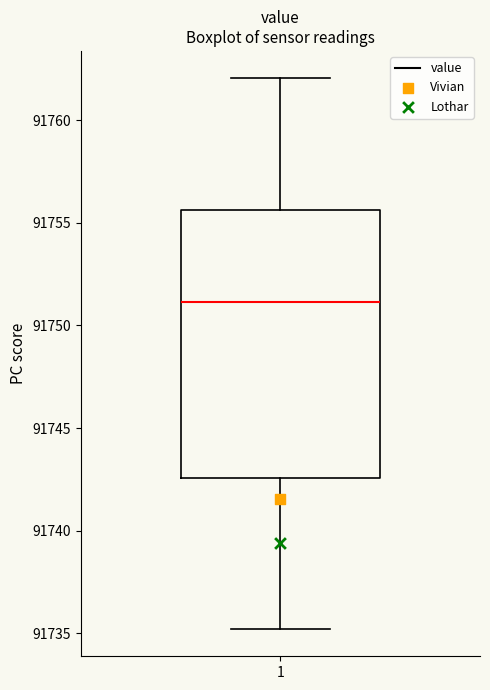

Where is the lower edge of the box at x = 1 on the y-axis? The values are not printed on the chart, so give them approximately, as read against the axis.

91742.5